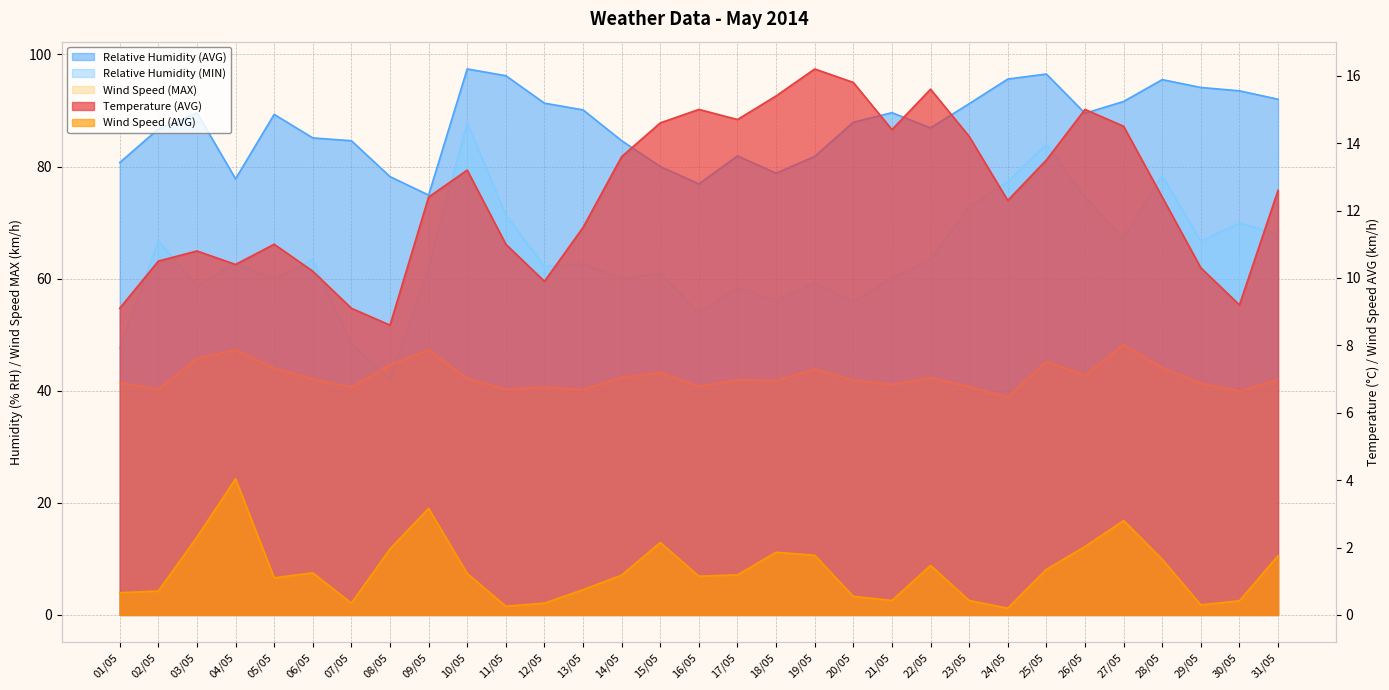

At which label is Wind Speed (AVG) closest to 2?

26/05